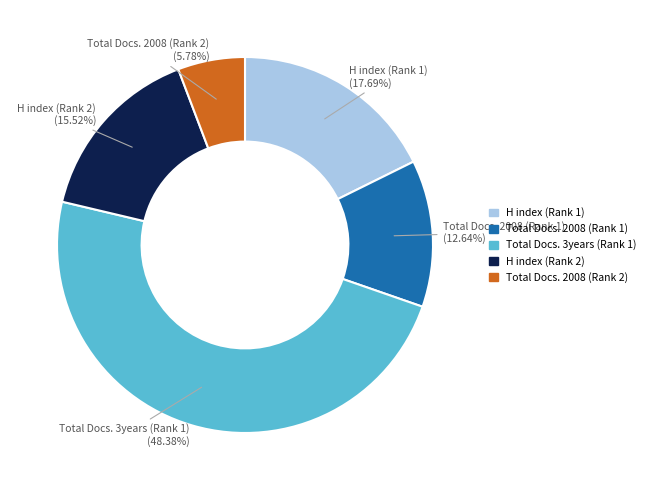

To the nearest percent, what percentage of the pie is H index (Rank 2)?

16%